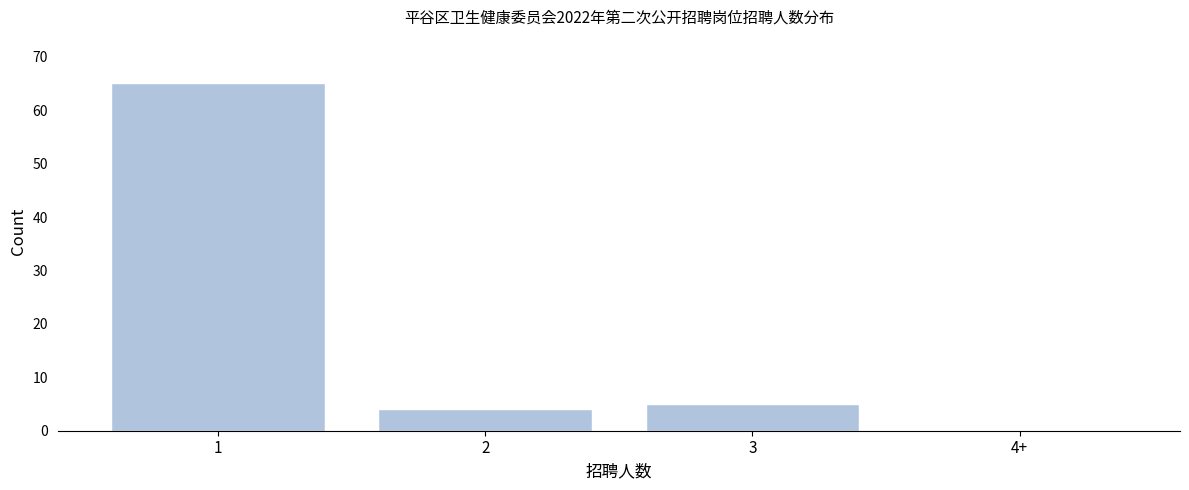

Reading right to left, transcribe all the data shown in this chart.

4+=0	3=5	2=4	1=65